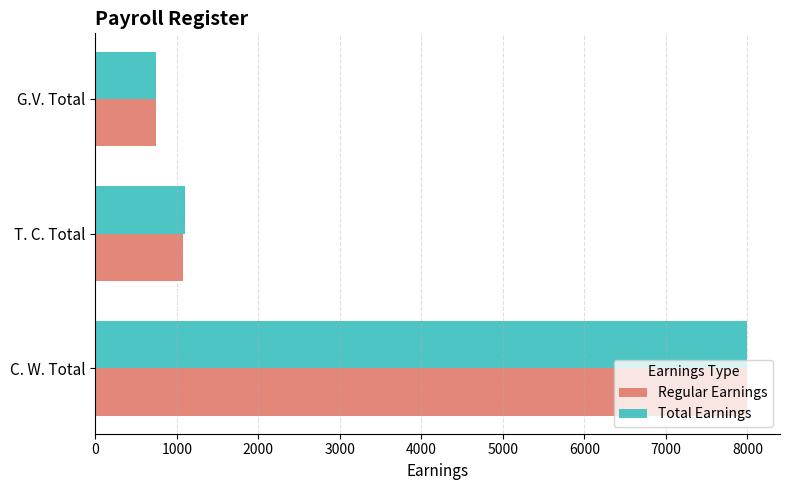

How many series are shown in this chart?

2